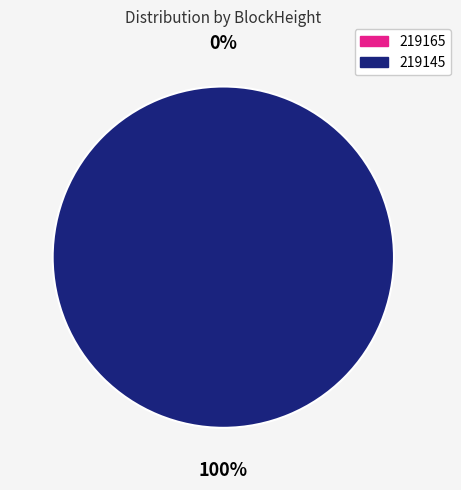

Is it true that 219165 is 1% of the pie?

False